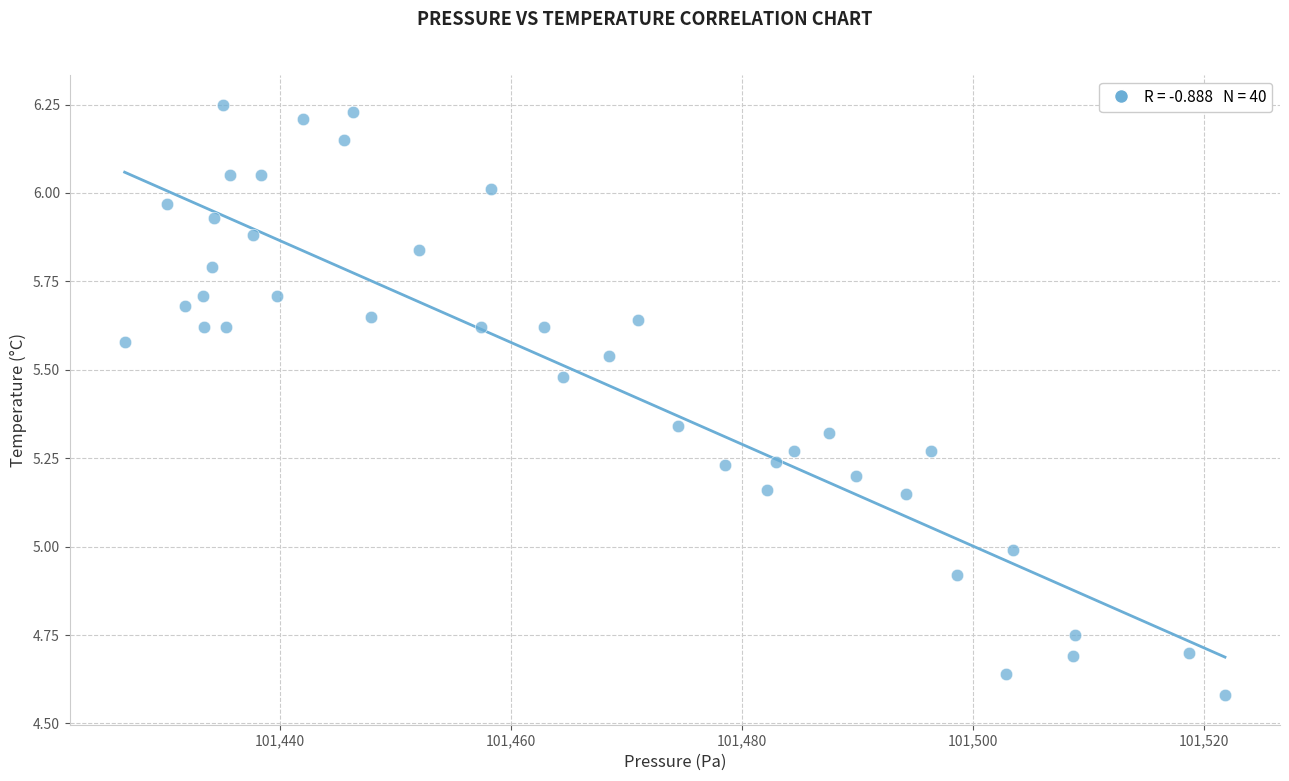

What is the range of X values (max minus min)?

95.3